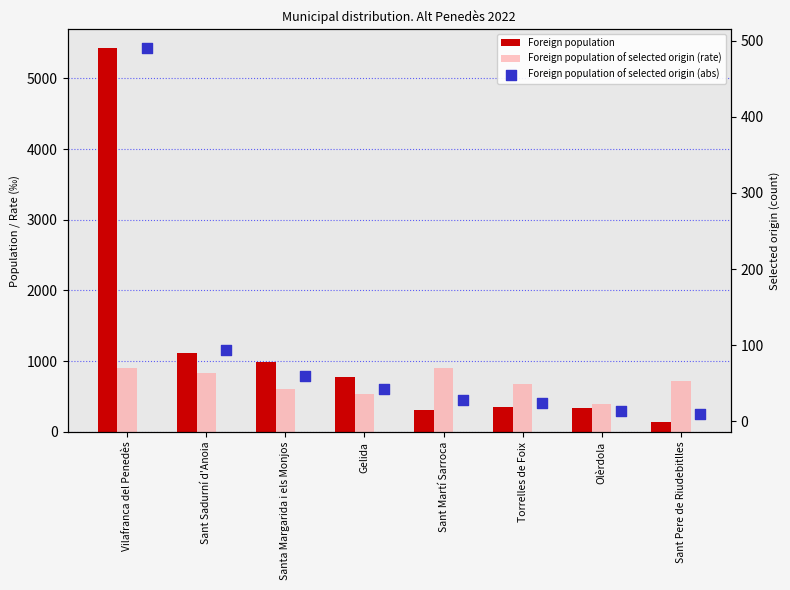

What are all the series names shown in the legend?

Foreign population, Foreign population of selected origin (rate), Foreign population of selected origin (abs)